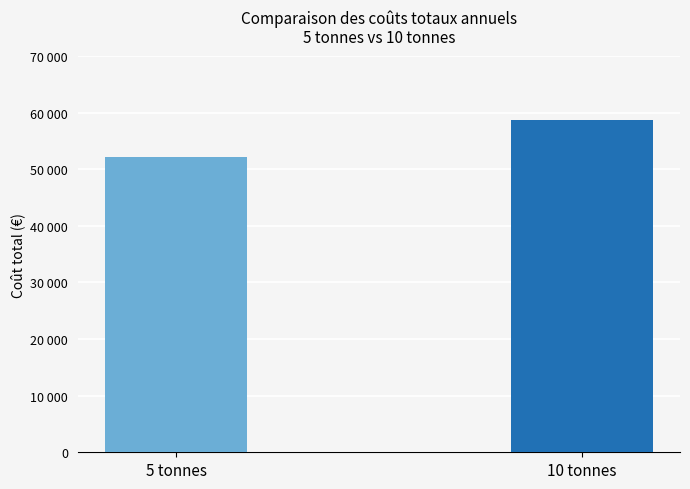

What is the average value?

55402.5